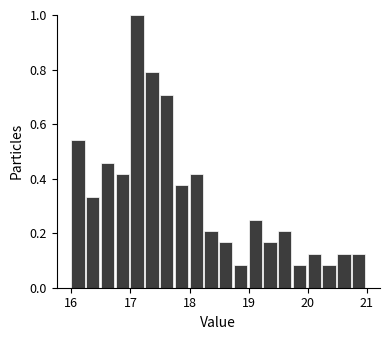

Read against the x-axis, roughly where is the centre of the tallest bar?

17.1